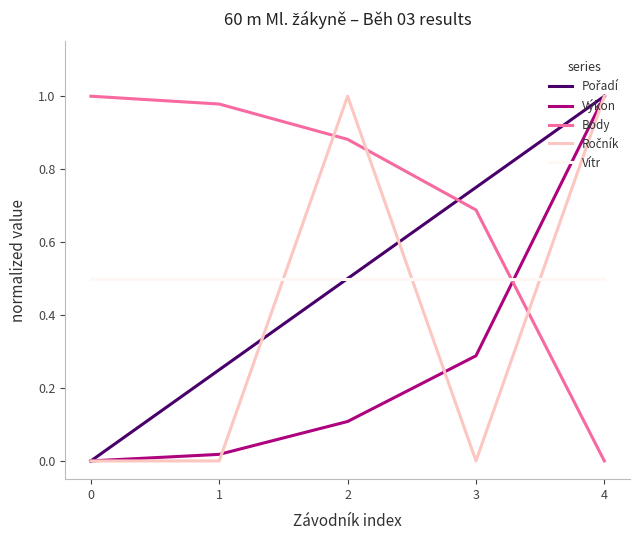

True or false: Výkon has more than 1 interior local peaks.

False